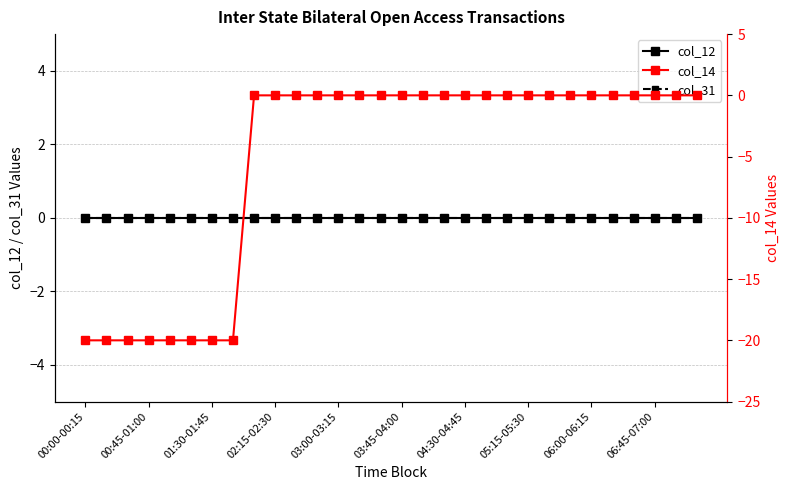

Count the number of categories in the chart.

30